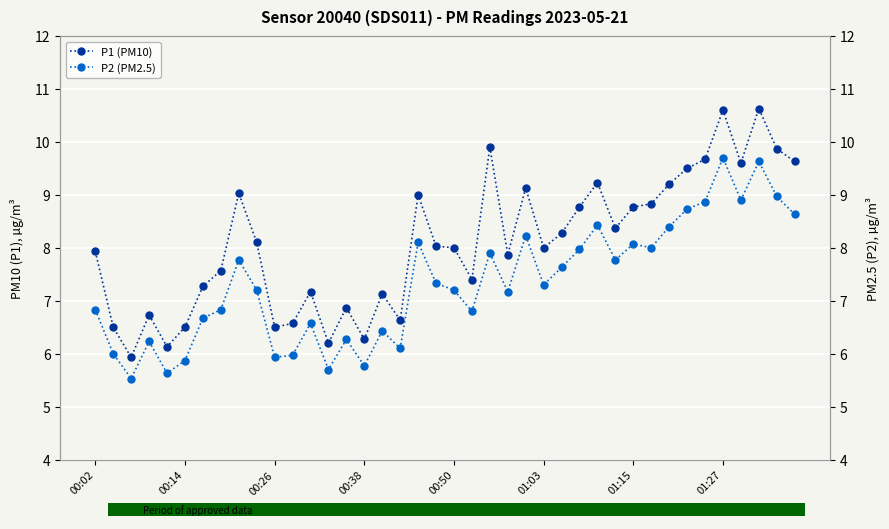

What is the approximate value of P1 (PM10) at 37?

10.6